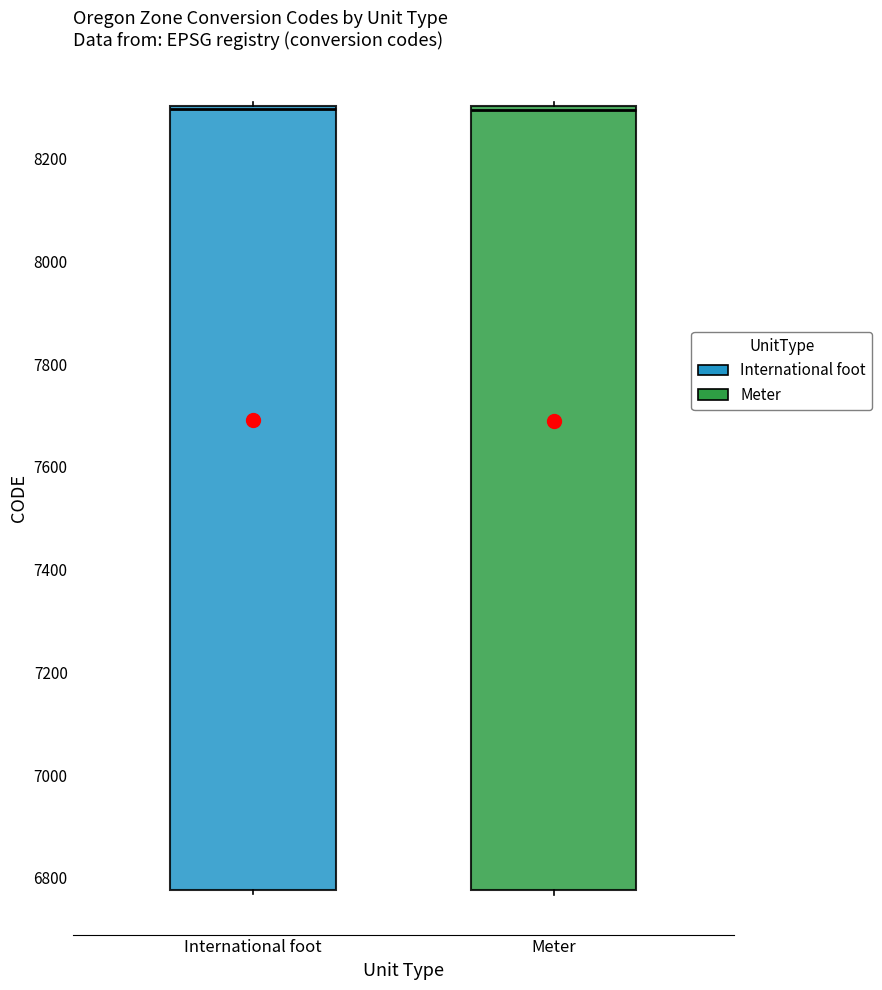

Reading left to right, transcribe this box plot: for each box, give where its median line is, the range the box spans, and where its two whiskers end, as read against the y-axis. The values are not printed on the chart, so give them approximately, as read against the axis.

International foot: median 8300 (just below the box's upper edge), box 6780 to 8300, whiskers 6760 to 8320
Meter: median 8300 (just below the box's upper edge), box 6780 to 8300, whiskers 6760 to 8300 (just above the box's upper edge)